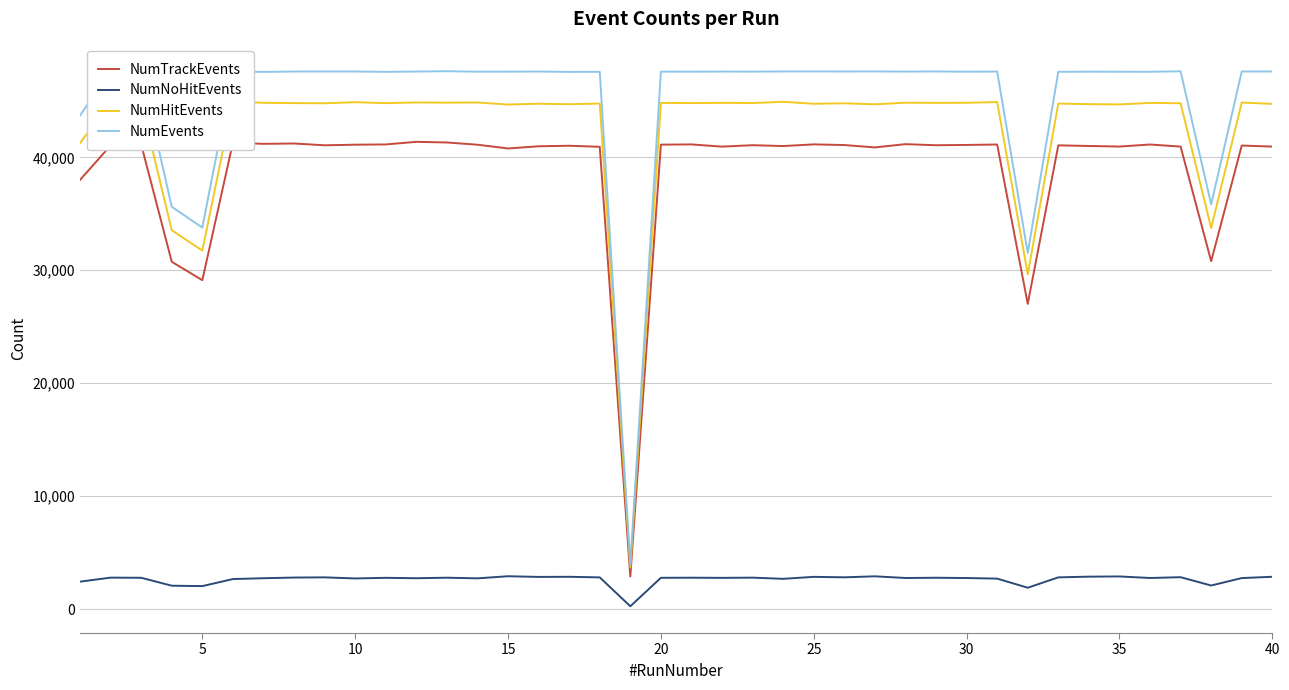

The value of NumEvents at 15 is 63663. True or false?

False